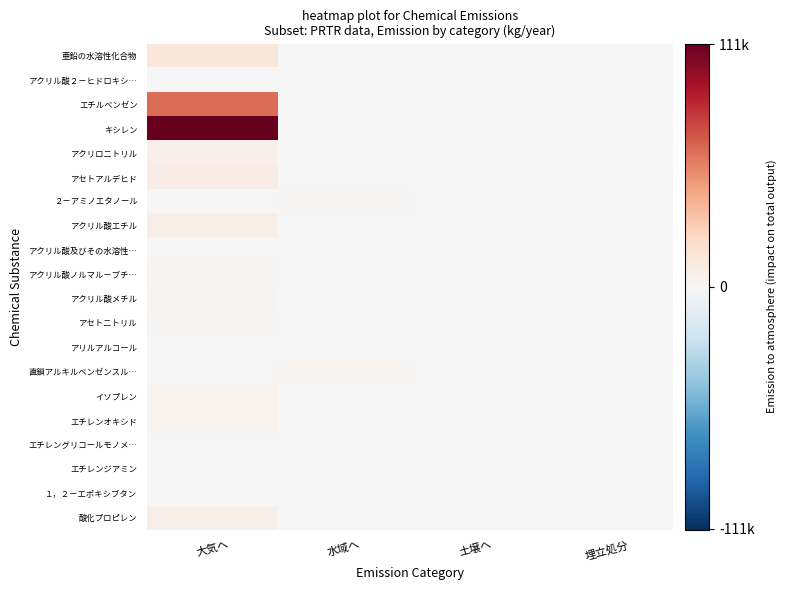

Which has a higher value, 水域へ or 大気へ?

大気へ